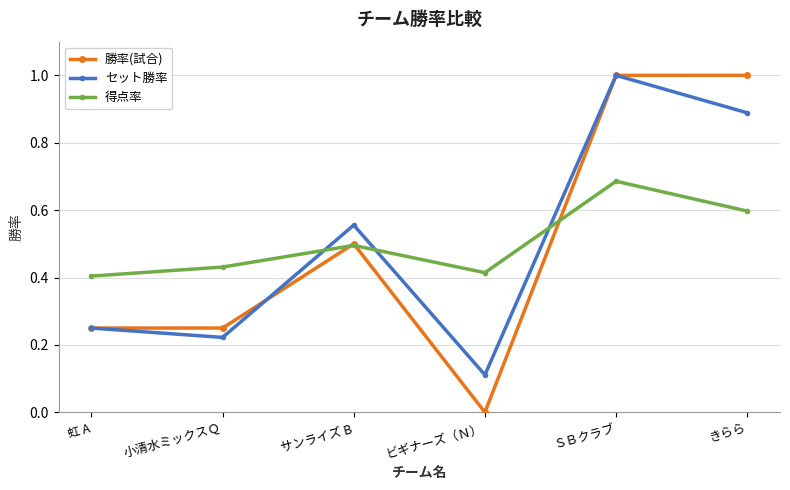

What are all the series names shown in the legend?

勝率(試合), セット勝率, 得点率